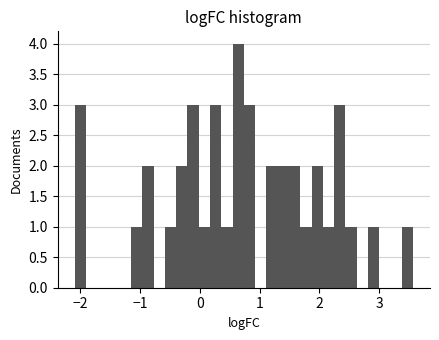

Around what value on the x-axis is the tallest bar? Give the approximate position of its centre, as read against the axis.

0.6